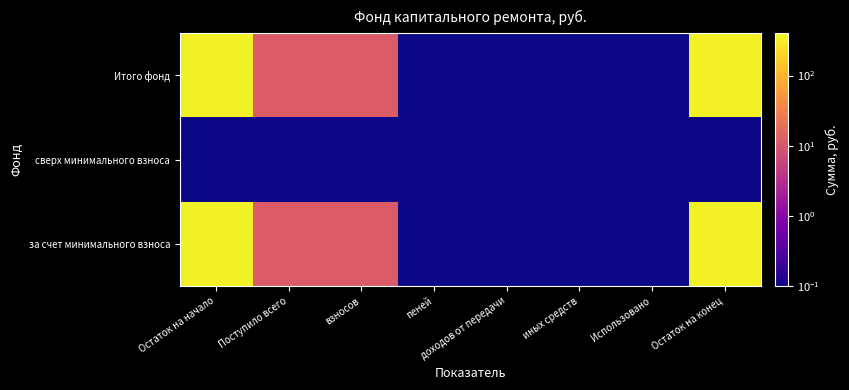

Reading left to right, extract all data points from this chart.

за счет минимального взноса: Остаток на начало=338.8	Поступило всего=11.3	взносов=11.3	пеней=0.0	доходов от передачи=0.0	иных средств=0.0	Использовано=0.0	Остаток на конец=350.1
сверх минимального взноса: Остаток на начало=0.0	Поступило всего=0.0	взносов=0.0	пеней=0.0	доходов от передачи=0.0	иных средств=0.0	Использовано=0.0	Остаток на конец=0.0
Итого фонд: Остаток на начало=338.8	Поступило всего=11.3	взносов=11.3	пеней=0.0	доходов от передачи=0.0	иных средств=0.0	Использовано=0.0	Остаток на конец=350.1